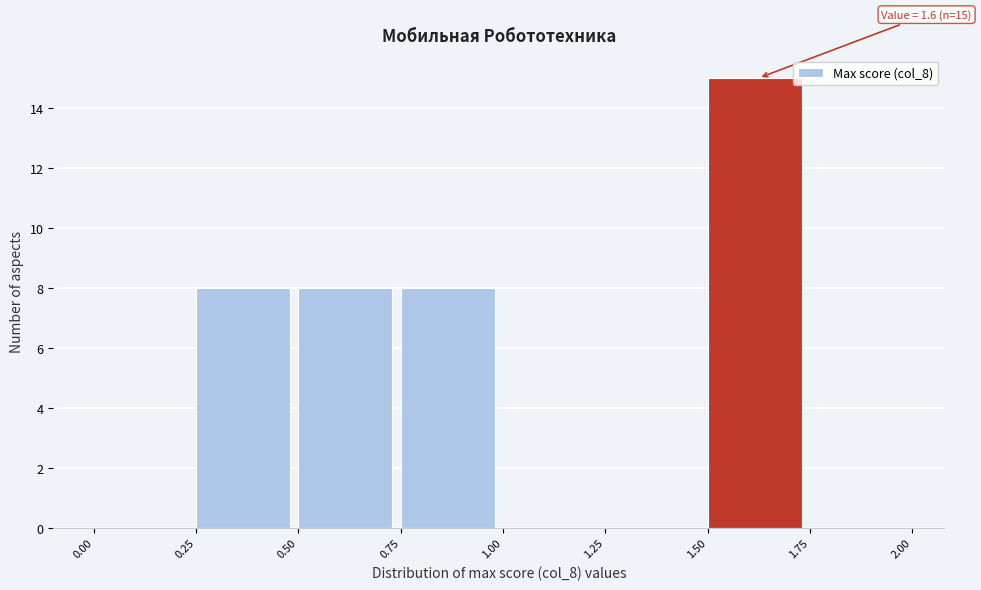

Which range on the x-axis has the tallest bar?

1.50 to 1.75